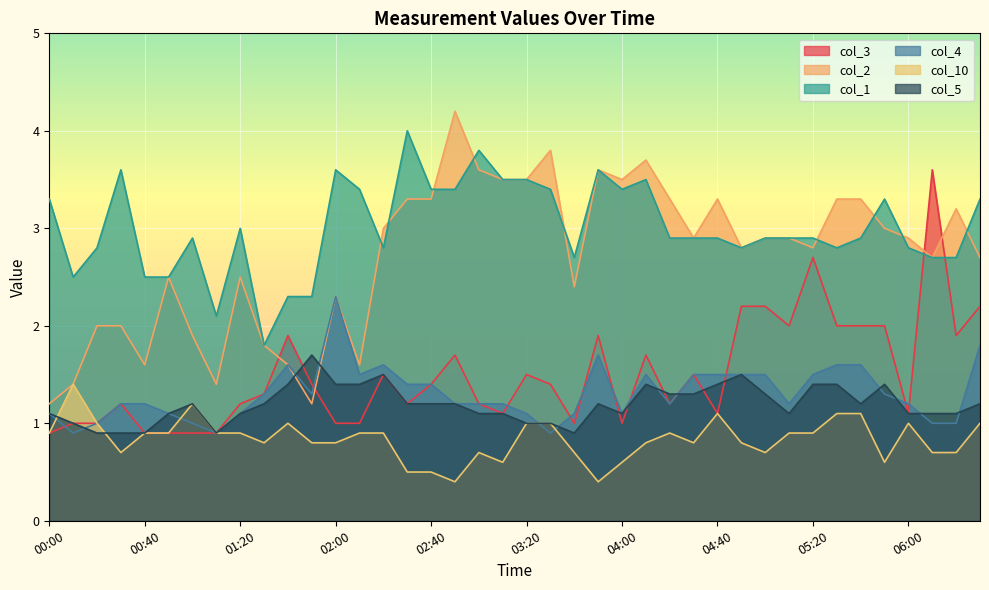

At which label does col_3 first exceed 1?

00:30